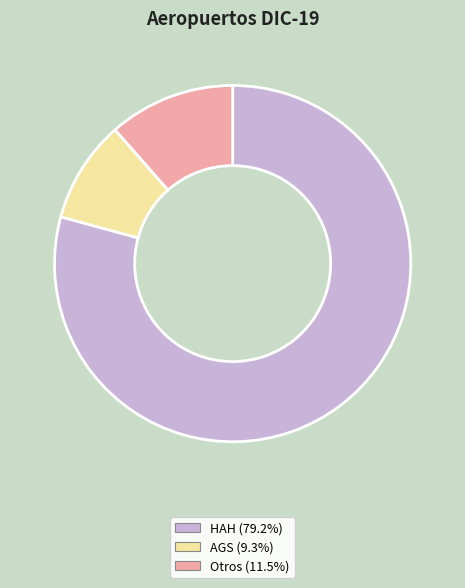

Does HAH represent more than half of the total?

Yes